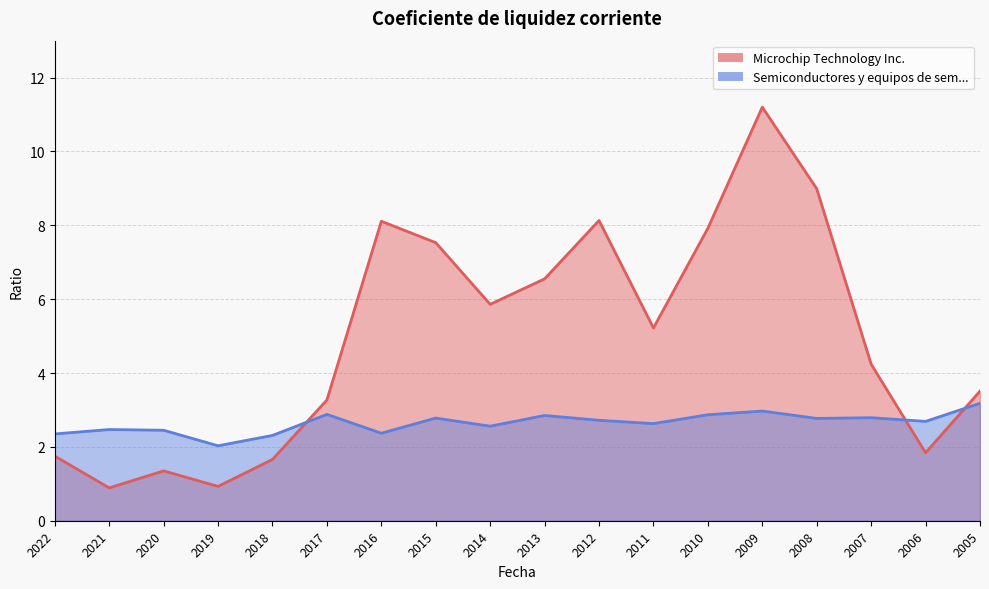

Reading left to right, list all the values displayed in this chart.

Microchip Technology Inc.: 1.8	0.9	1.4	0.9	1.7	3.3	8.1	7.5	5.9	6.5	8.1	5.2	7.9	11.2	9.0	4.2	1.8	3.5
Semiconductores y equipos de semiconduc: 2.4	2.5	2.5	2.0	2.3	2.9	2.4	2.8	2.6	2.9	2.7	2.6	2.9	3.0	2.8	2.8	2.7	3.2